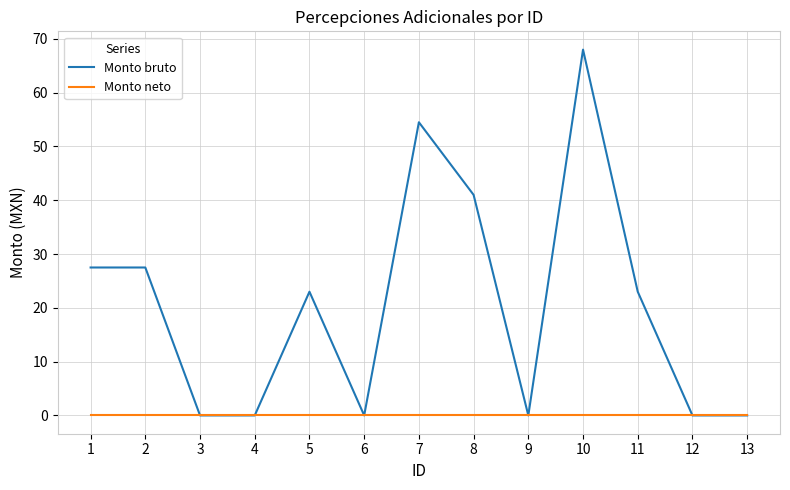

What are all the series names shown in the legend?

Monto bruto, Monto neto